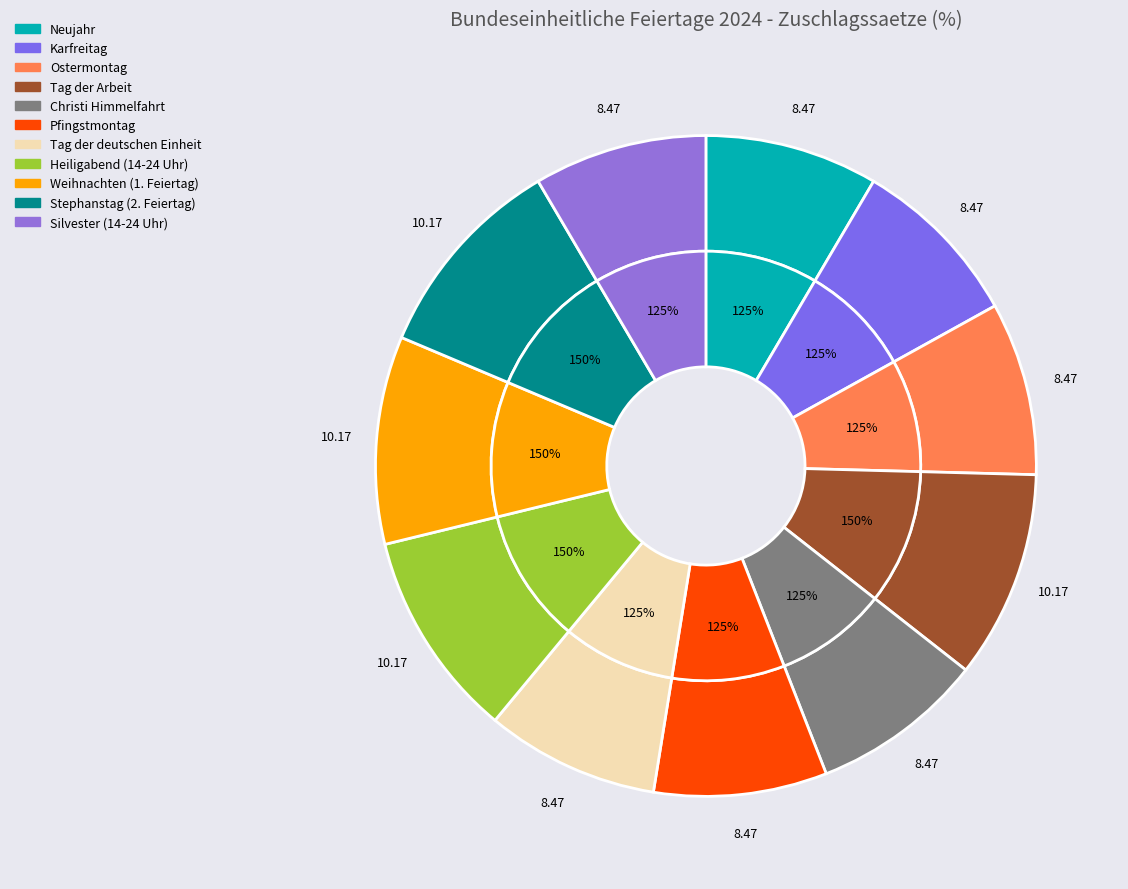

How many slices are in this pie chart?

11